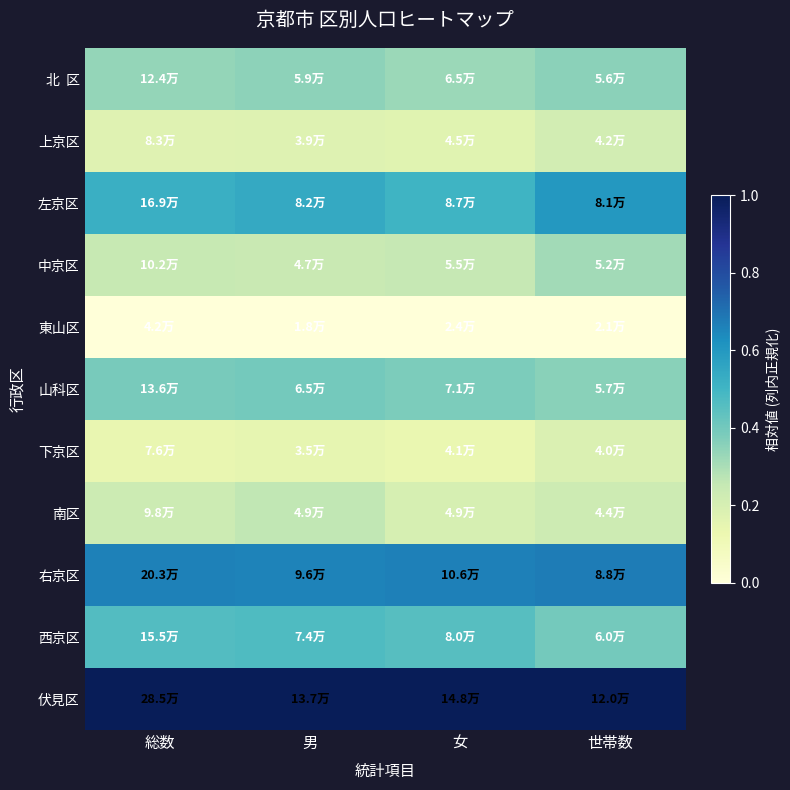

Which category has the highest value across all series?

総数